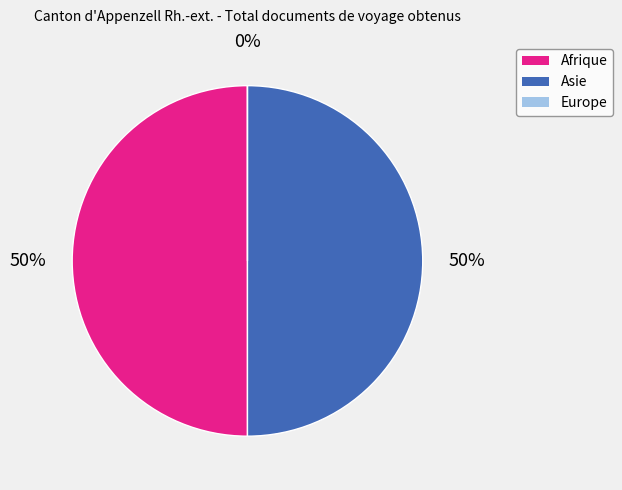

What is the change in value from Afrique to Europe?

-3